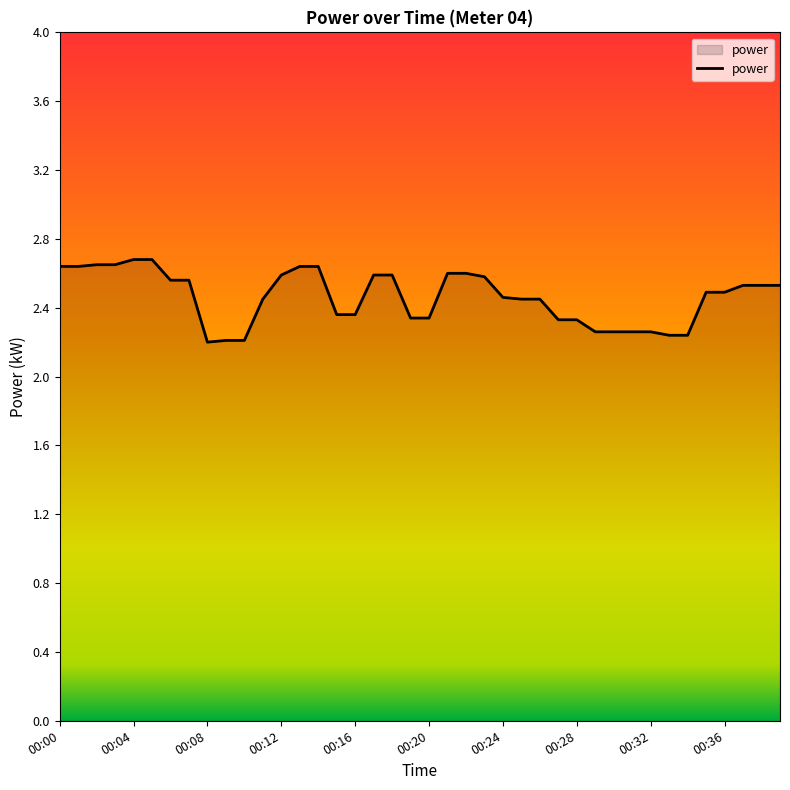

What is the greatest value displayed?

2.7